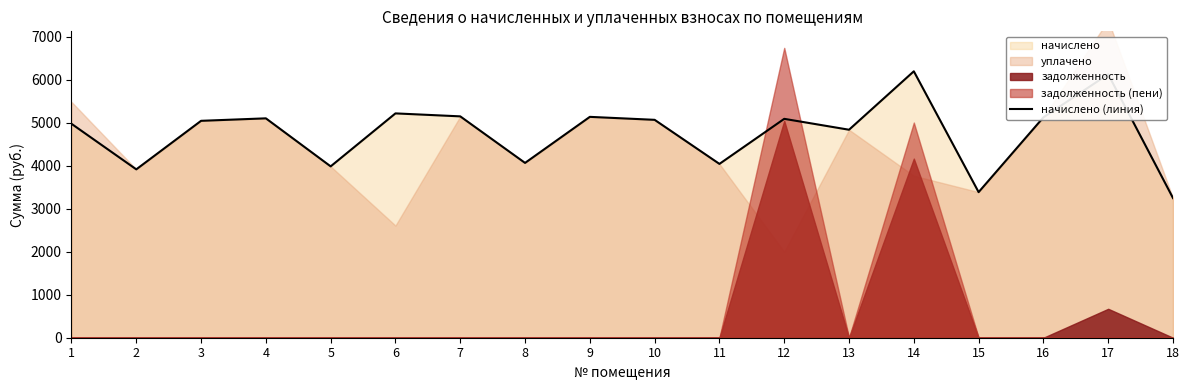

At which label is the value closest to 4723?

13